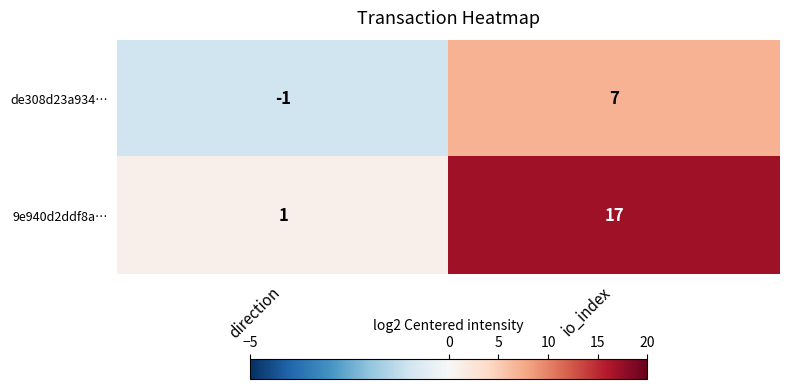

Reading left to right, extract all data points from this chart.

de308d23a934…: direction=-1	io_index=7
9e940d2ddf8a…: direction=1	io_index=17